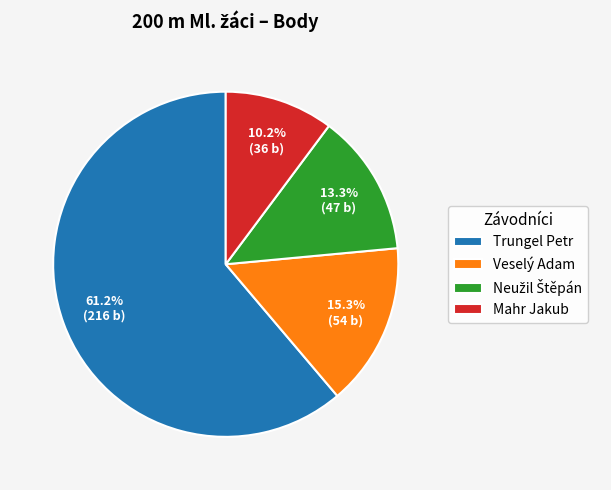

True or false: Trungel Petr accounts for 61% of the total.

True